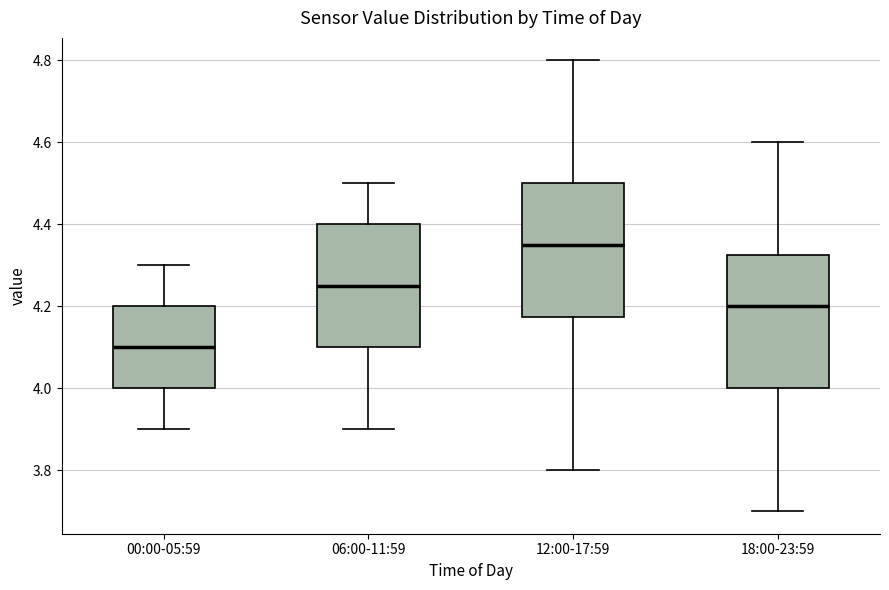

Where does the lower whisker of the box for 00:00-05:59 end on the y-axis? The values are not printed on the chart, so give them approximately, as read against the axis.

3.90